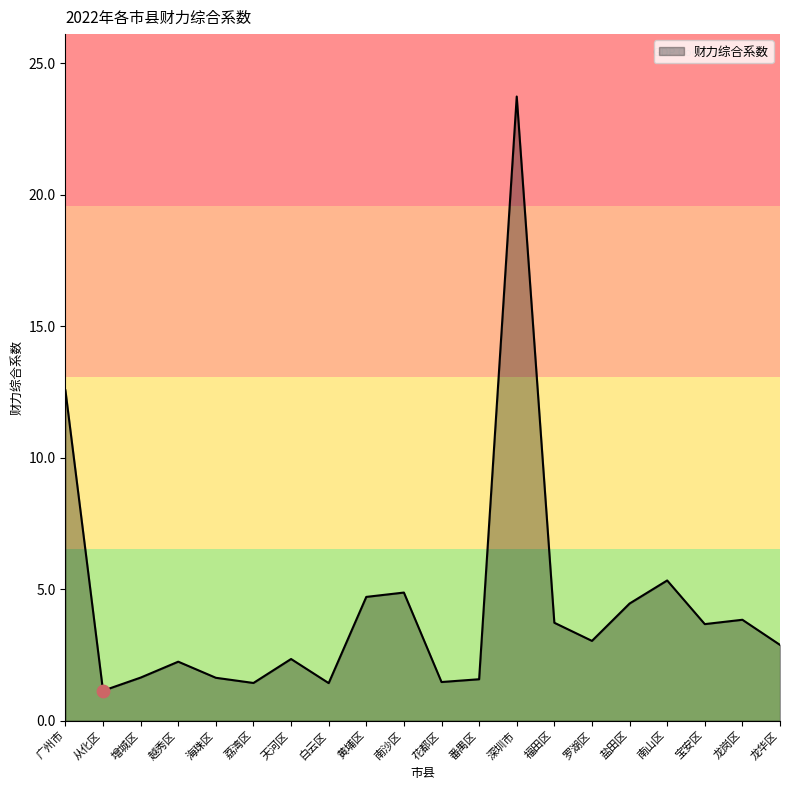

What is the ratio of the value at 荔湾区 to the value at 广州市?

0.1